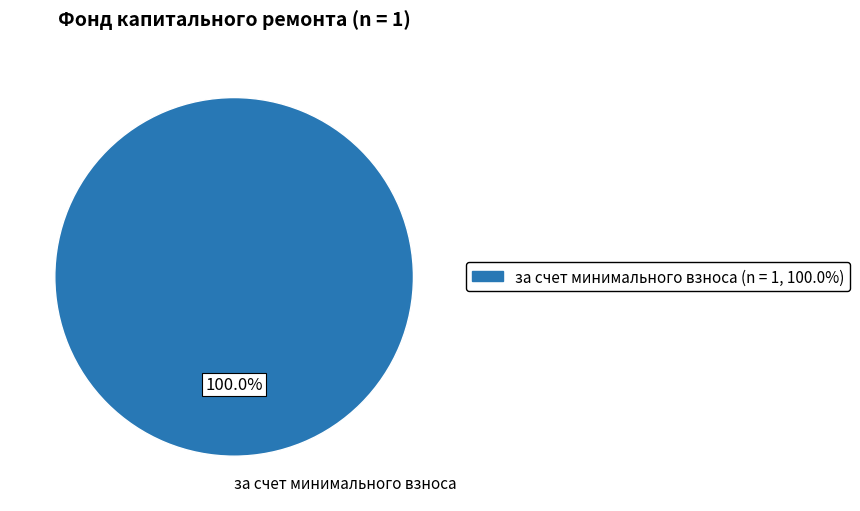

Is there any slice that represents more than half of the pie?

Yes